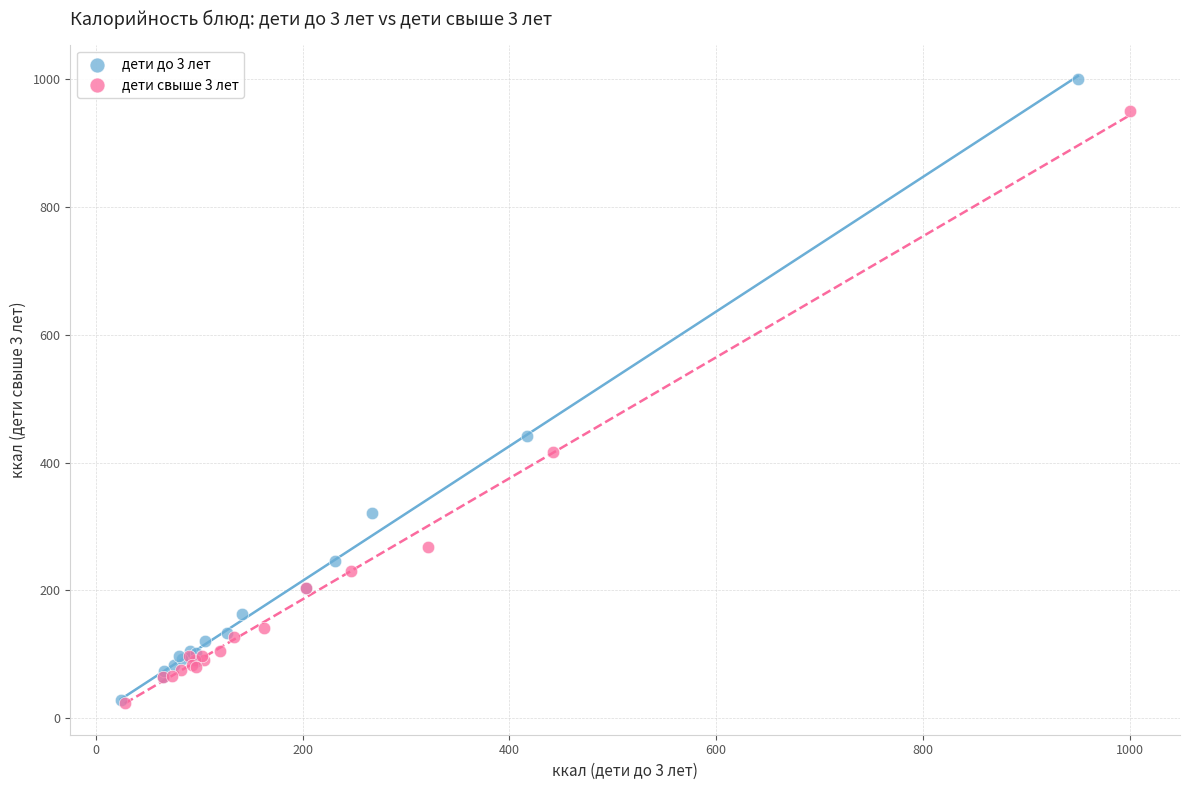

Which series has the widest spread of Y values?

дети до 3 лет